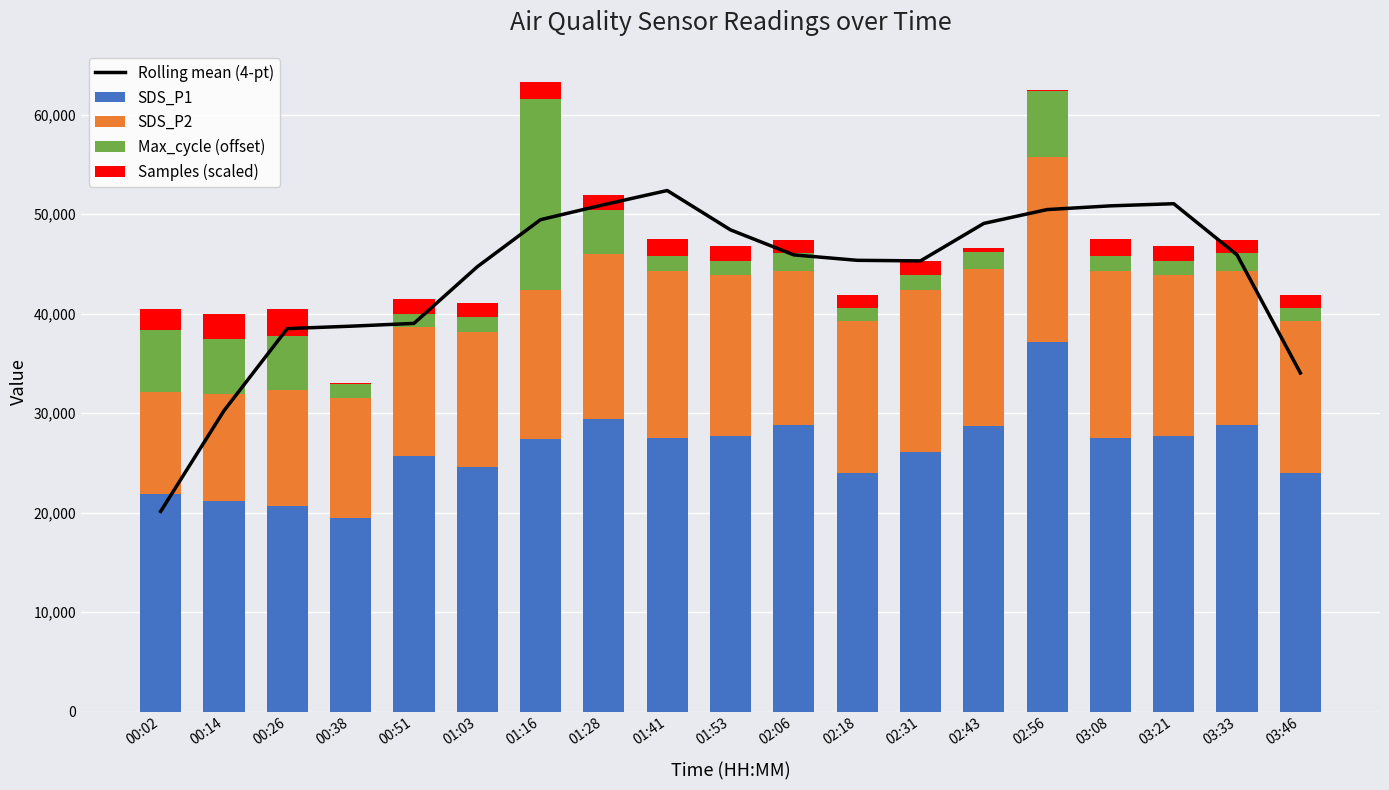

What is the greatest value displayed?

52368.9